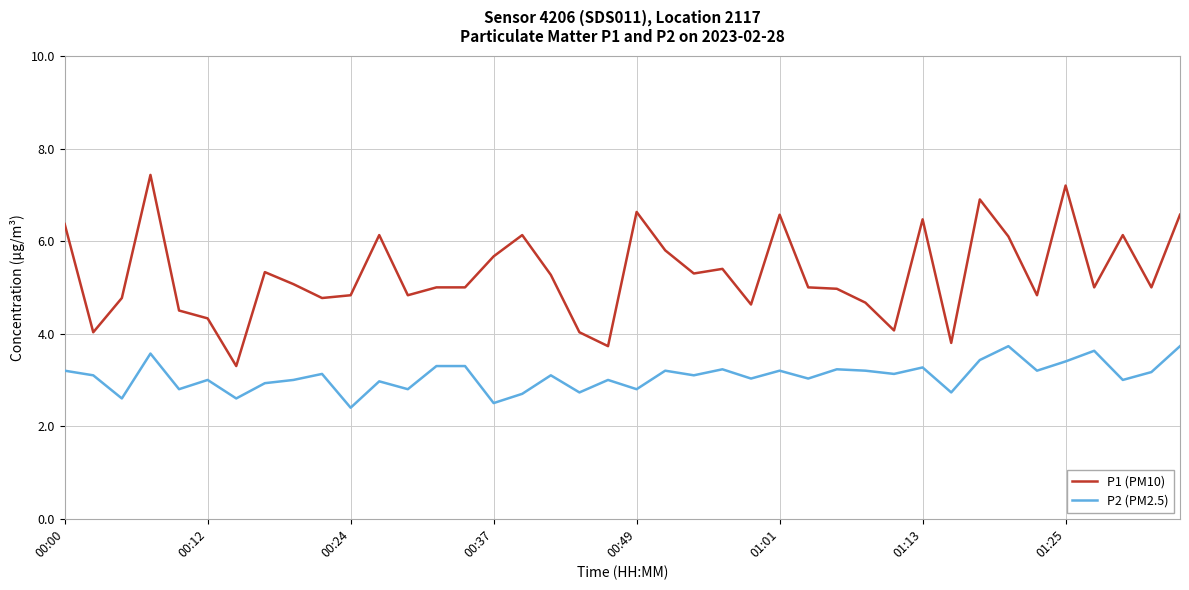

What is the greatest value displayed?

7.4